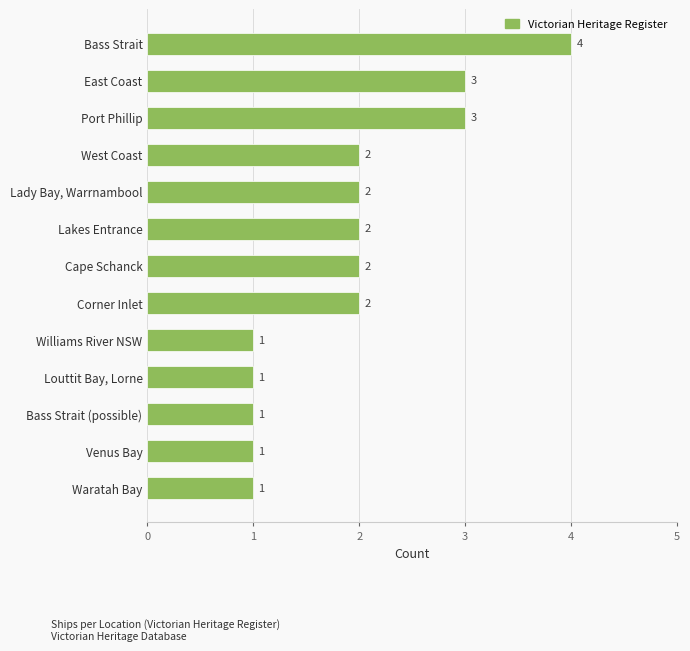

True or false: the data shows 4 at Lakes Entrance.

False